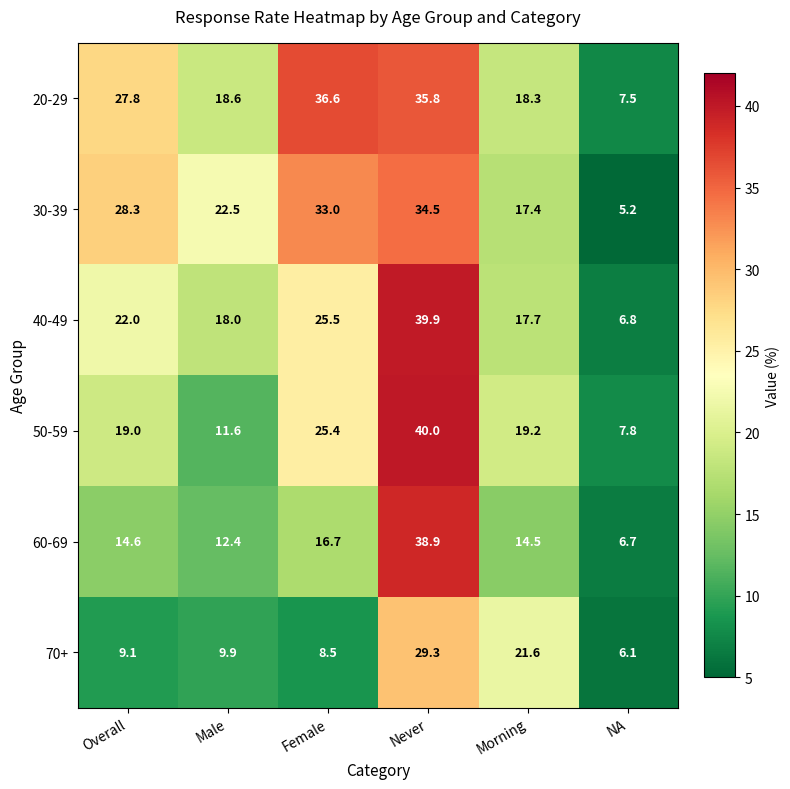

At which category does the chart reach its minimum across all series?

NA